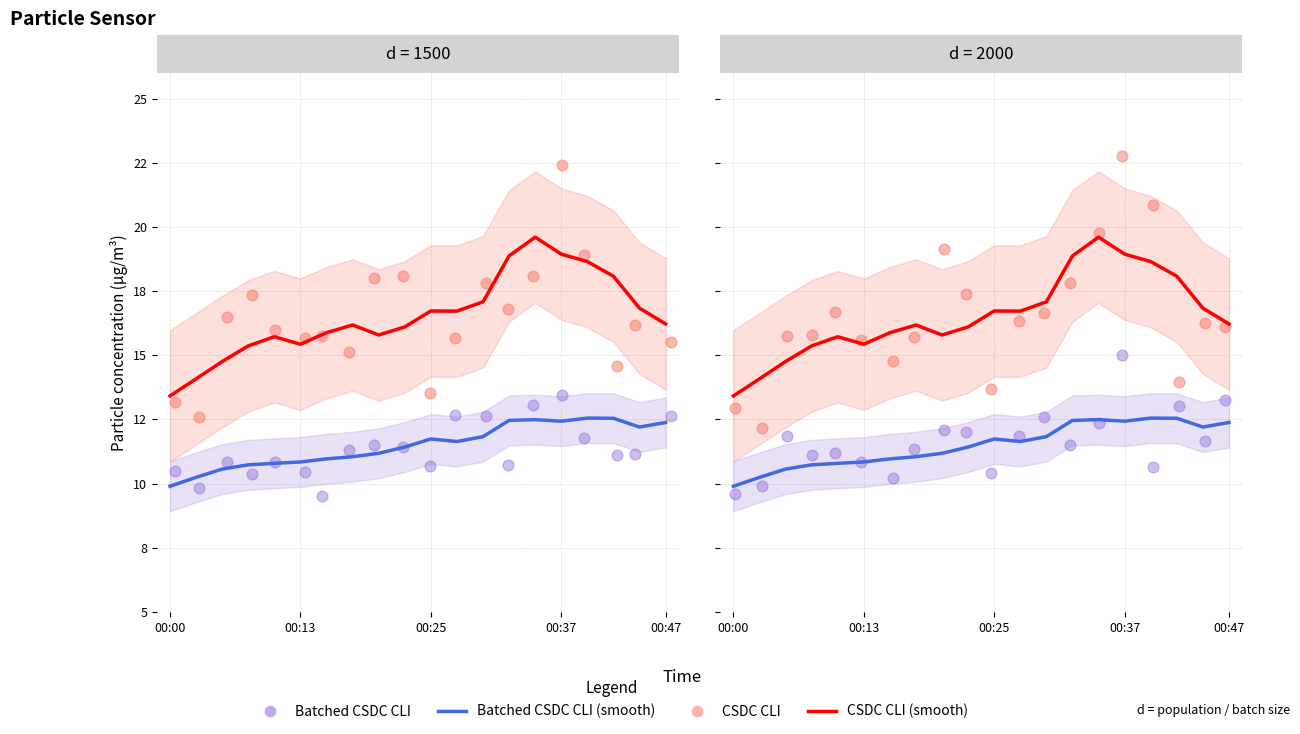

Which series reaches the minimum Y coordinate?

Batched CSDC CLI